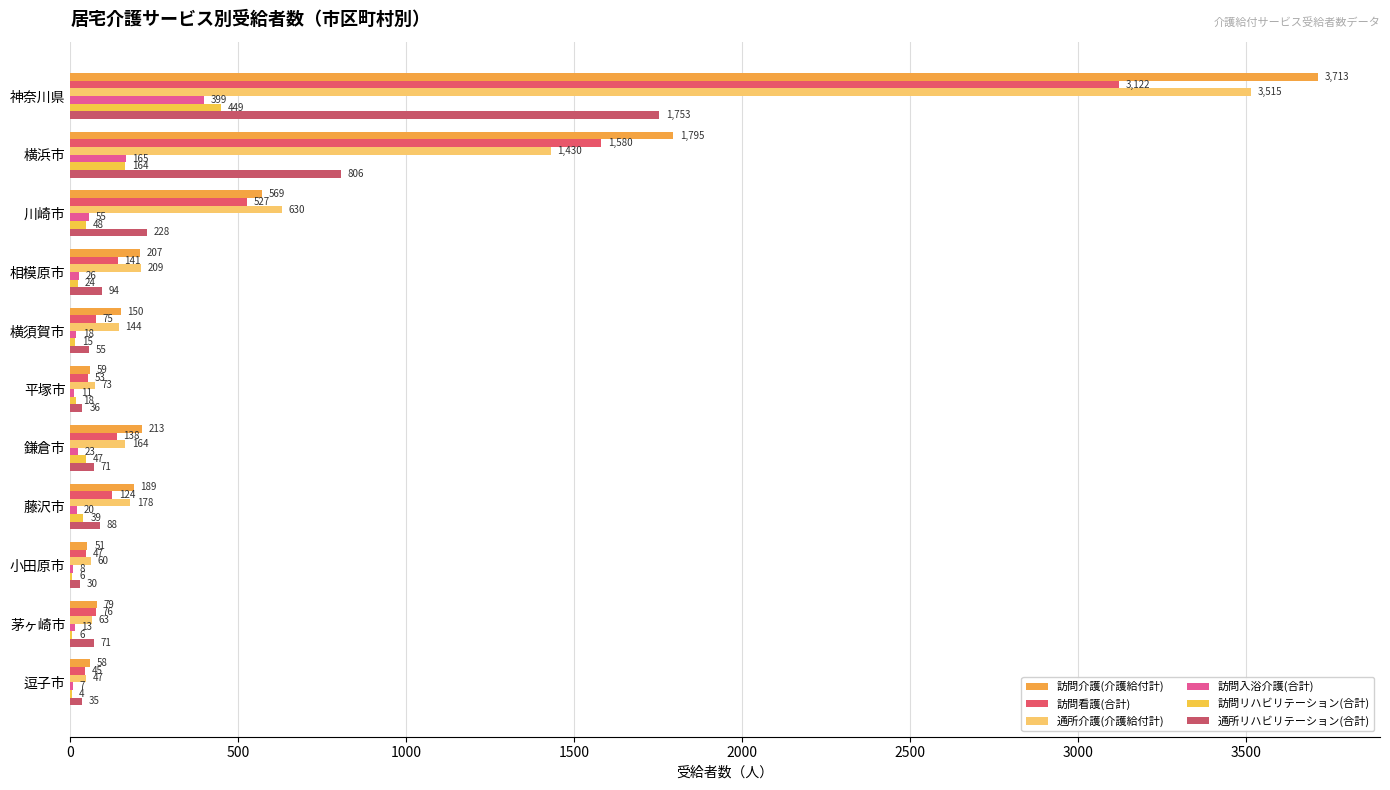

What is the maximum value for 訪問リハビリテーション(合計)?

449